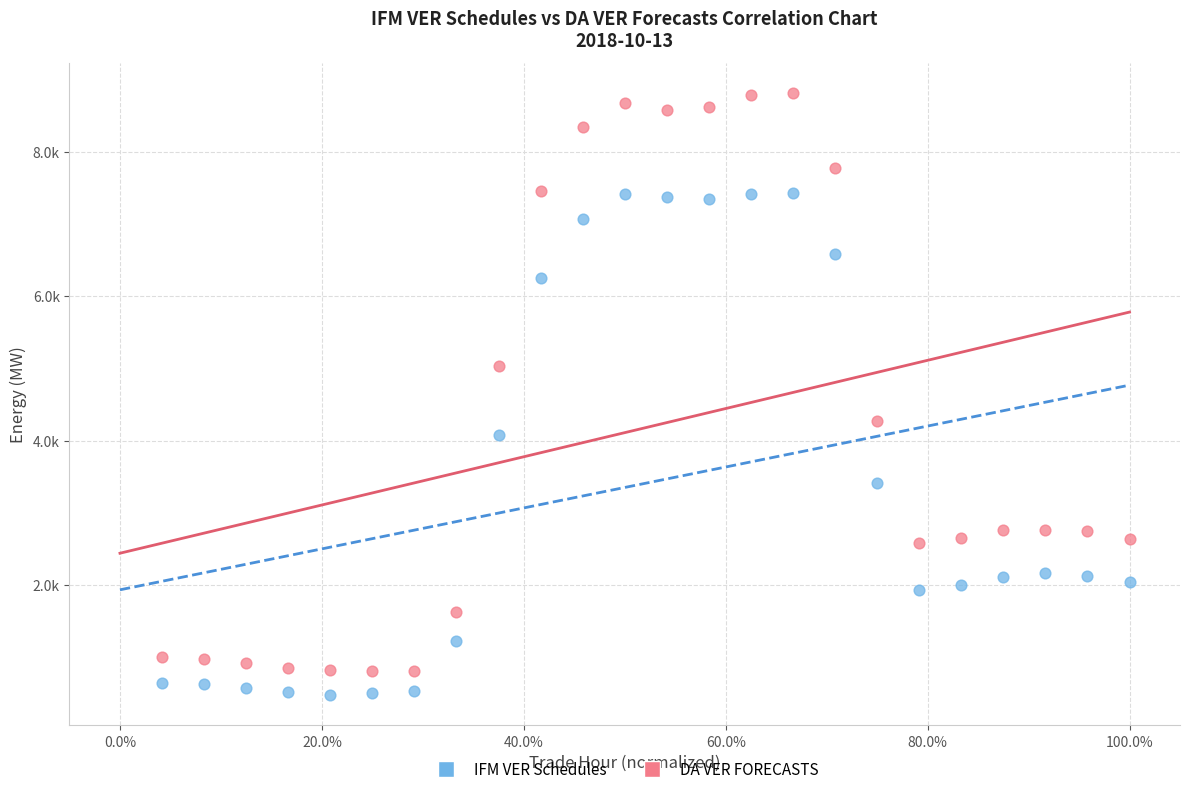

Which series has the widest spread of Y values?

DA VER FORECASTS